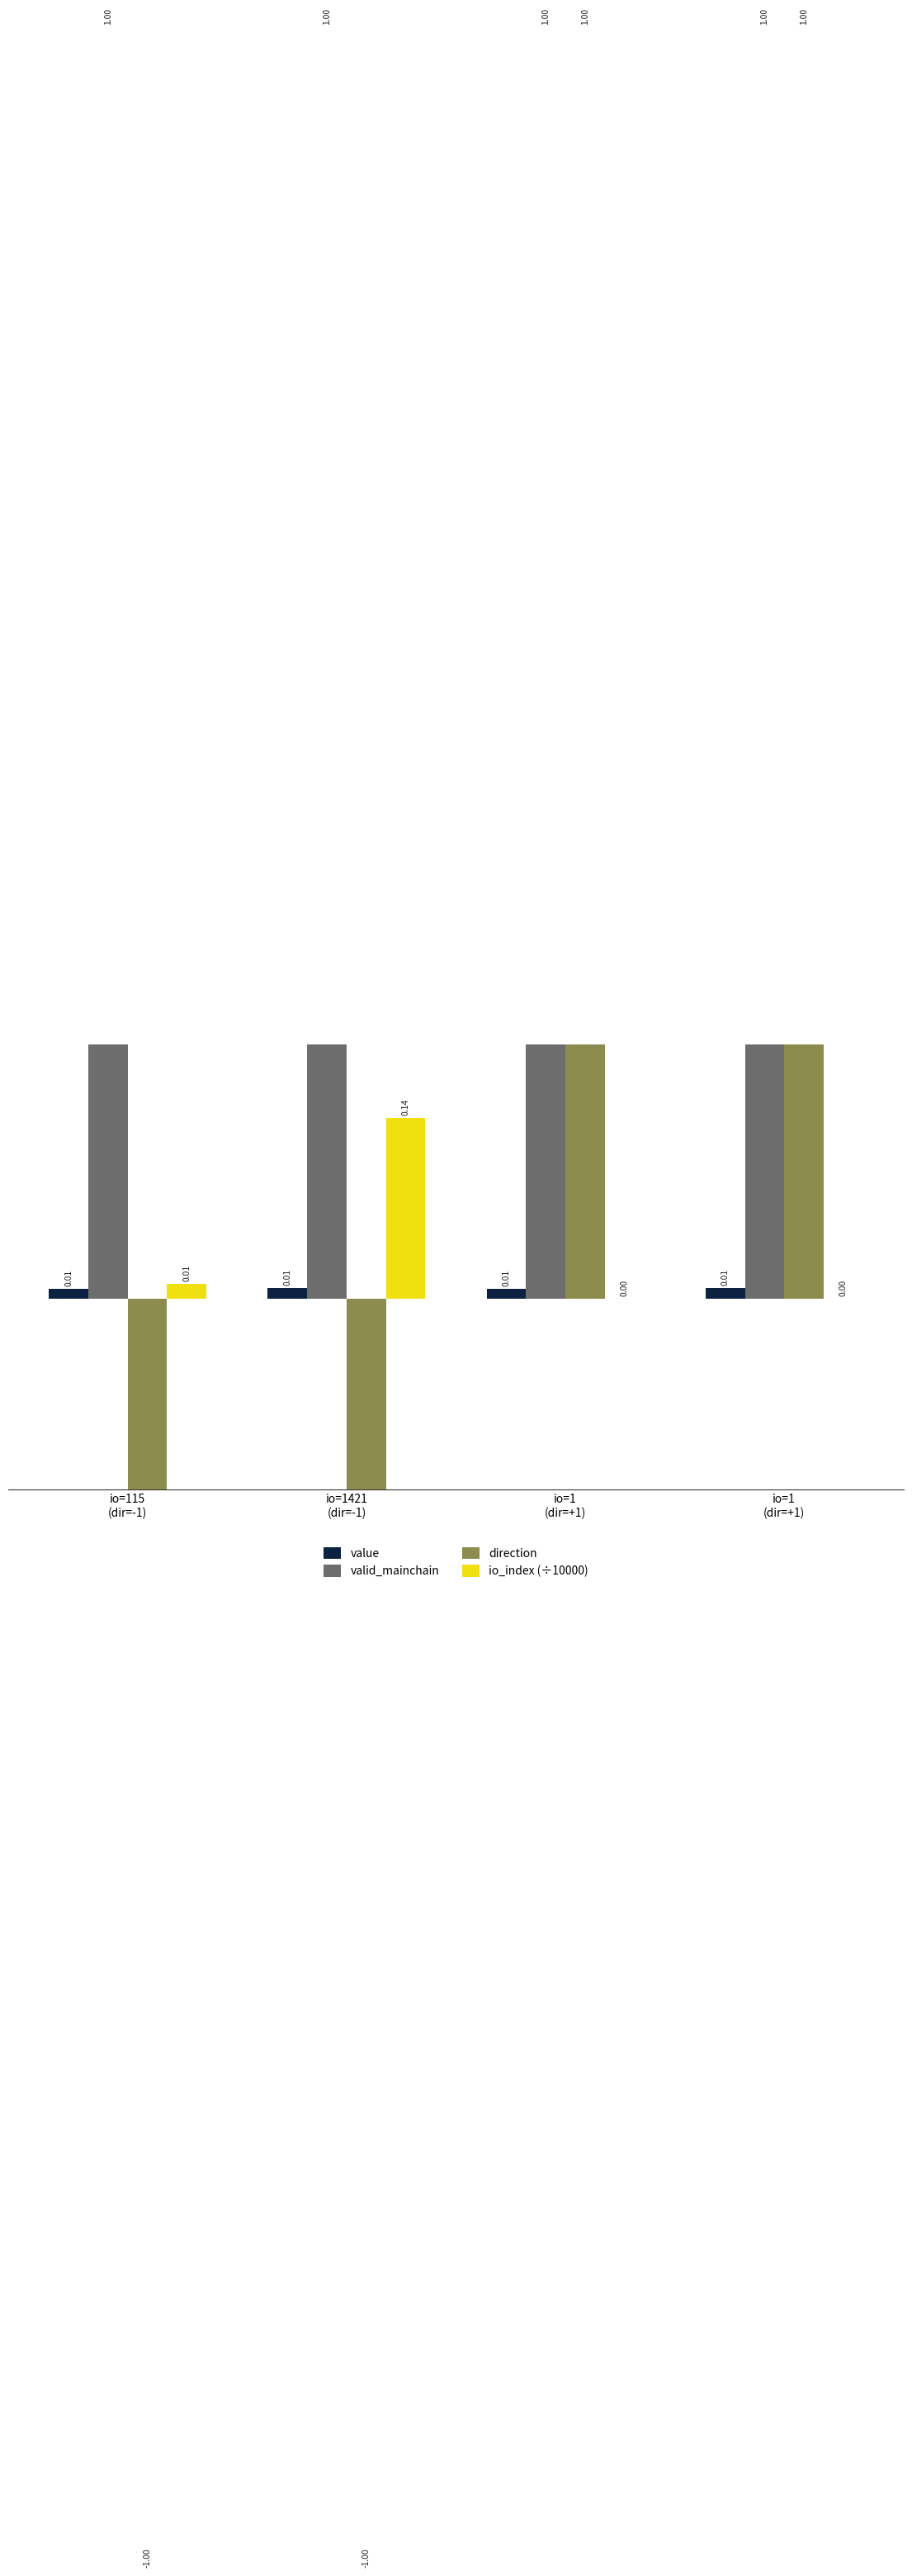

What is the value of the valid_mainchain bar at the 4th from the left?

1.0